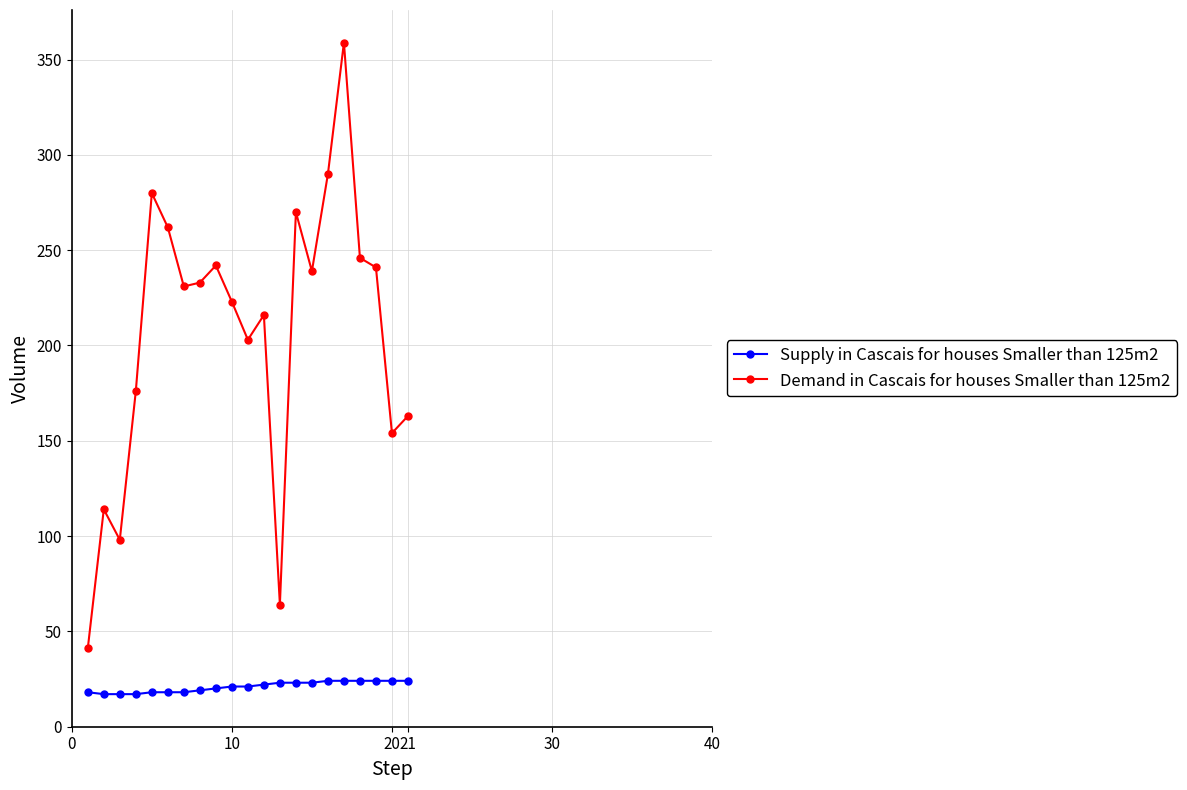

List the series in order of their overall mean, lowest first.

Supply in Cascais for houses Smaller than 125m2, Demand in Cascais for houses Smaller than 125m2